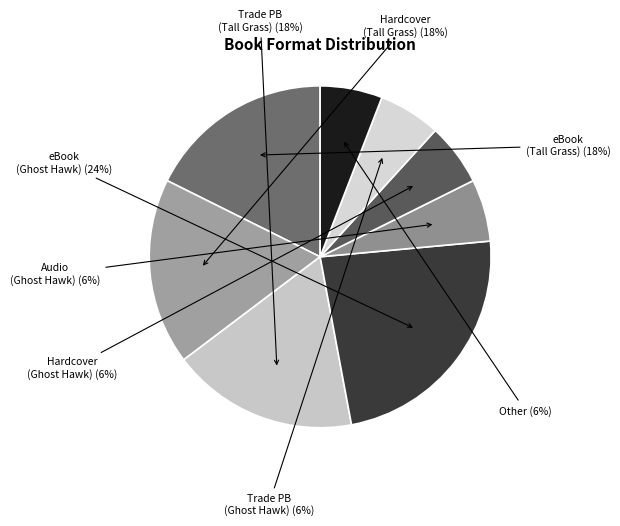

To the nearest percent, what is the average slice percentage?

12%